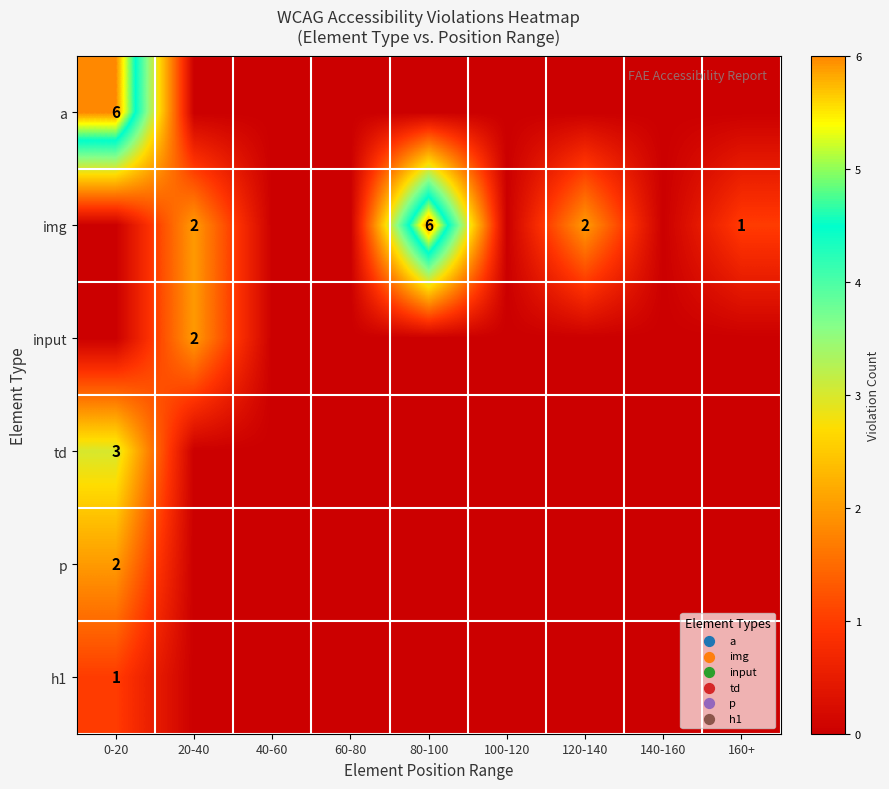

True or false: p has a value of 2 at 0-20.

True